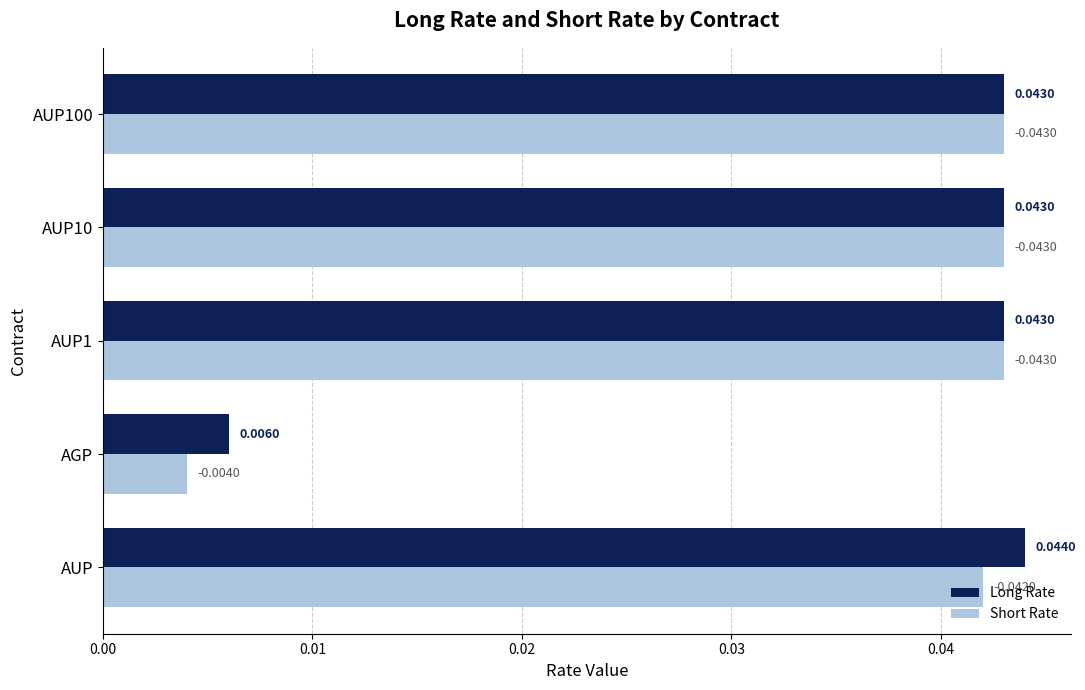

Which category has the lowest value in the Short Rate series?

AGP